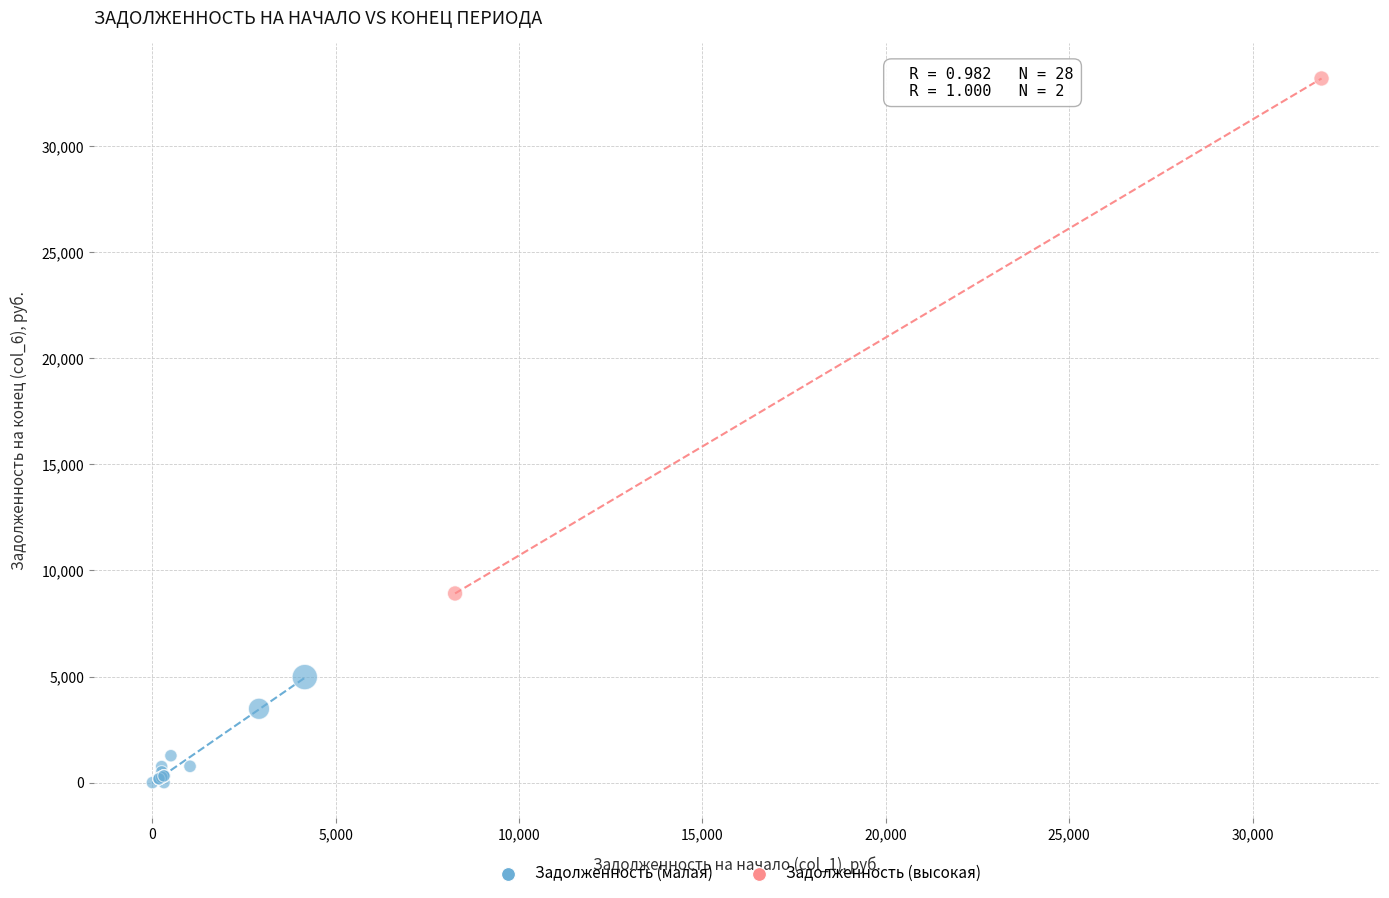

Which series has the largest Y range (max minus min)?

Задолженность (высокая)